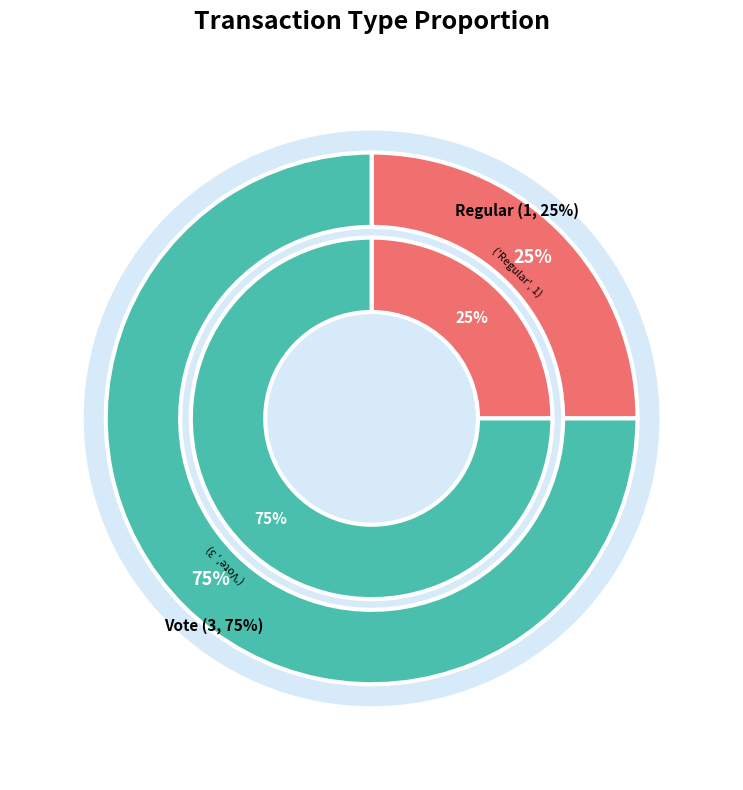

To the nearest percent, what is the difference between the Regular and Vote slice percentages?

50%